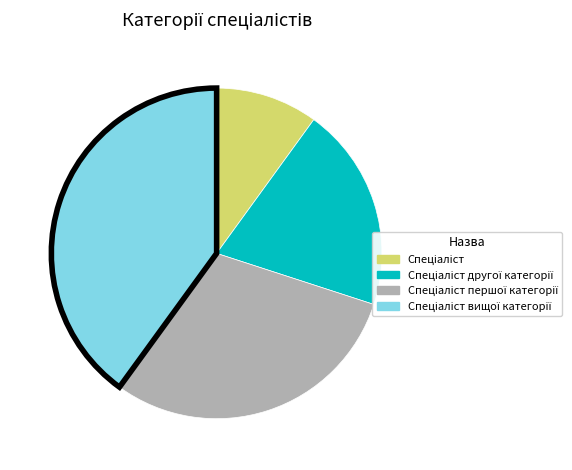

Does any single category account for the majority?

No